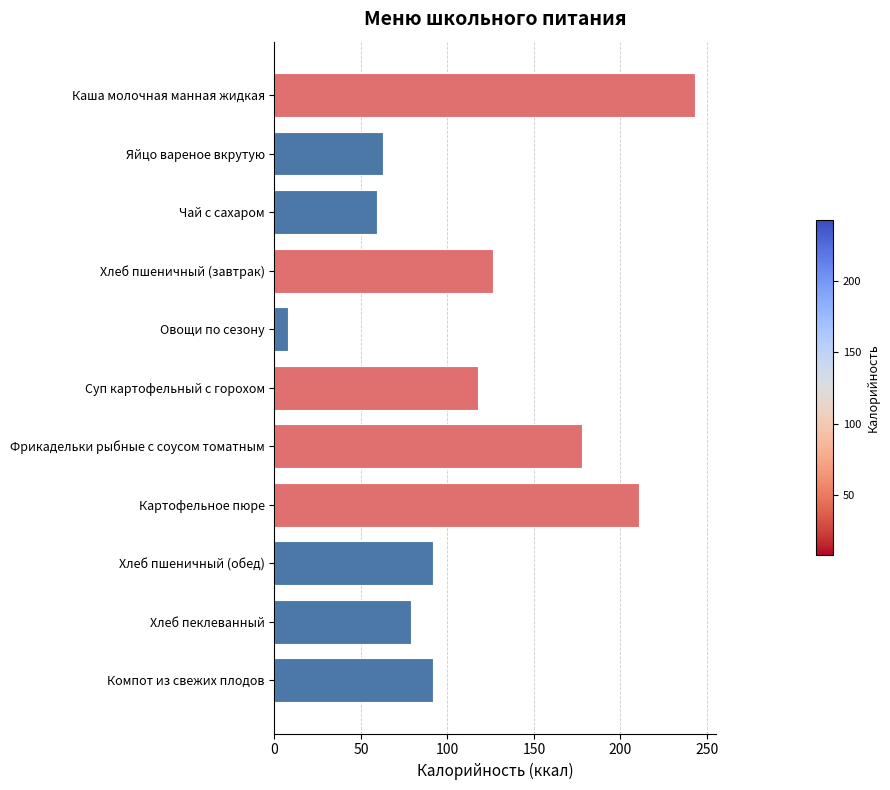

Does the chart contain stacked bars?

No